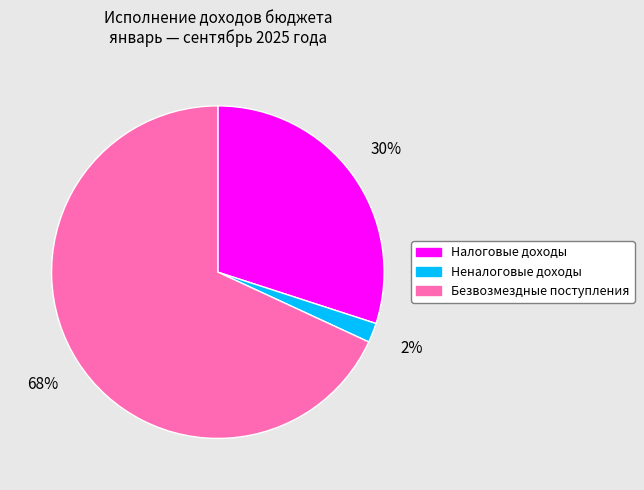

What percentage is the Налоговые доходы slice, to the nearest percent?

30%